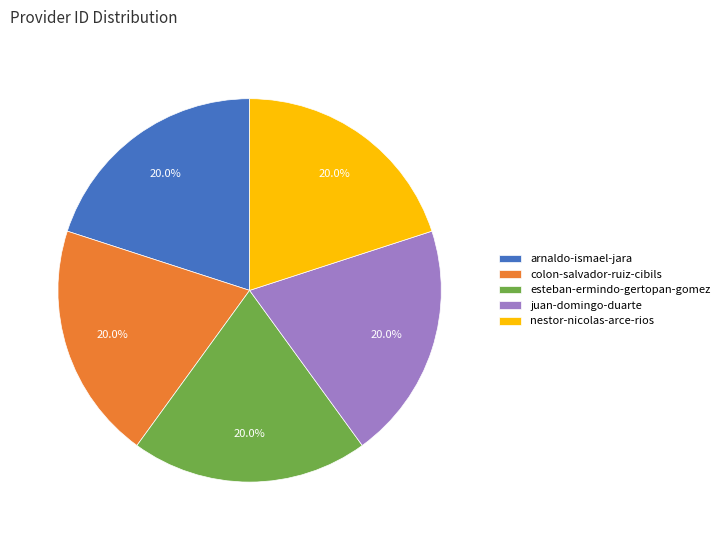

How much of the chart is everything except nestor-nicolas-arce-rios?

80.0%